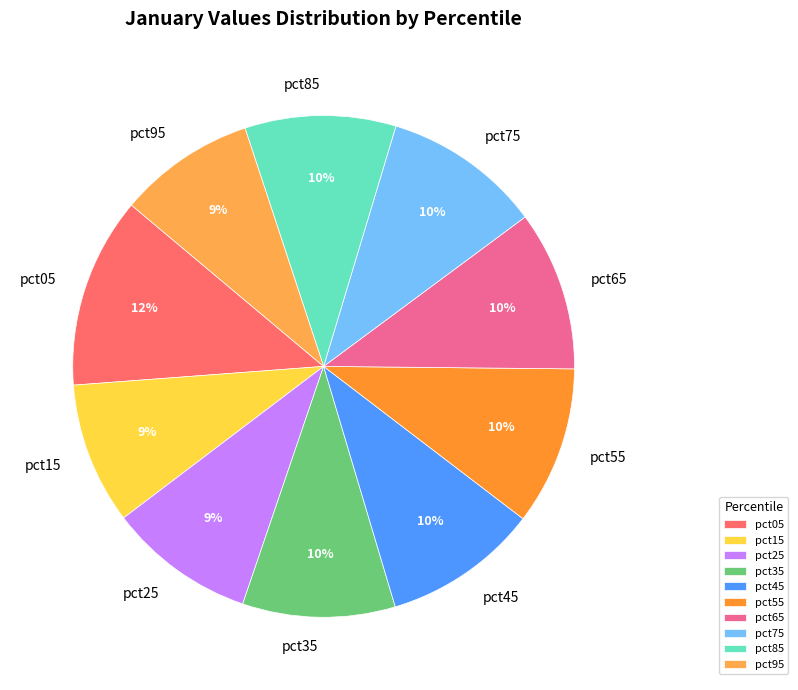

Which category has the biggest portion of the pie?

pct05